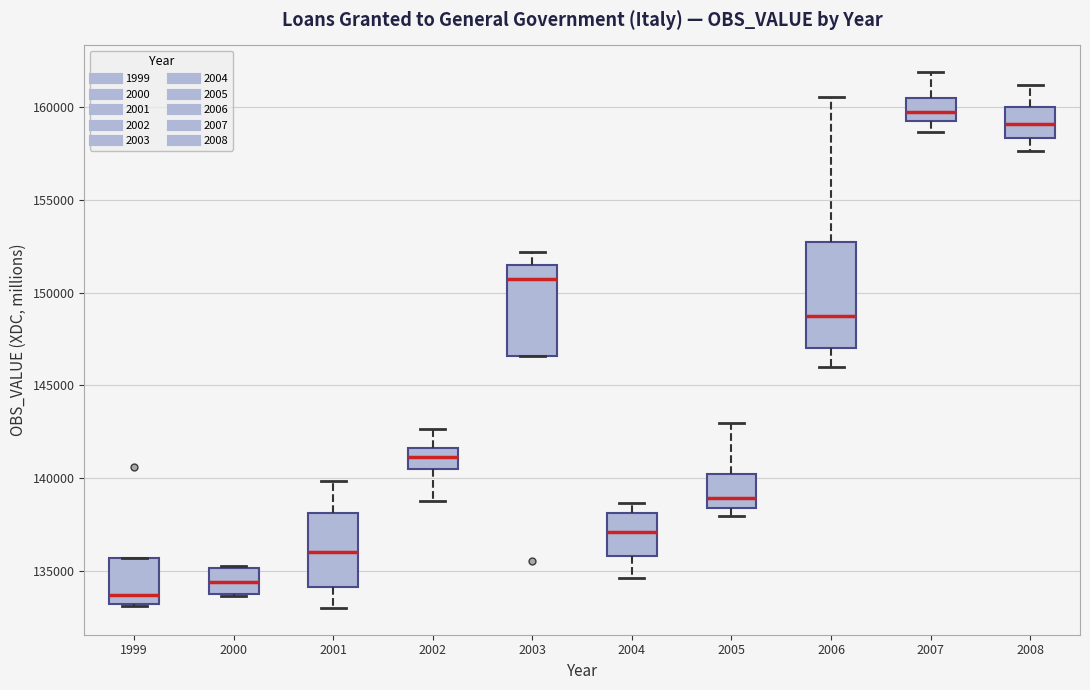

Where does the upper whisker of the box at x = 2007 end on the y-axis? The values are not printed on the chart, so give them approximately, as read against the axis.

162000